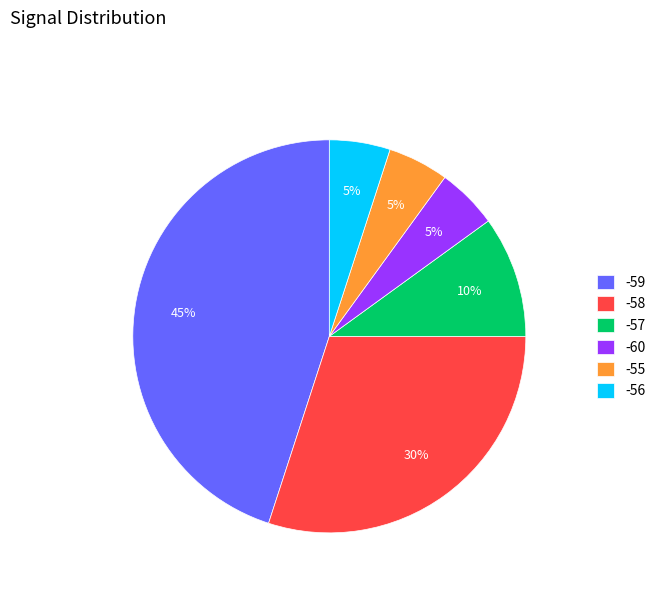

Which has a higher value, -57 or -56?

-57